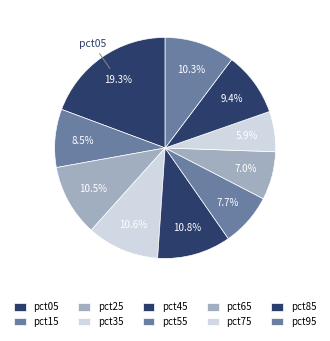

Count the number of slices in the pie.

10